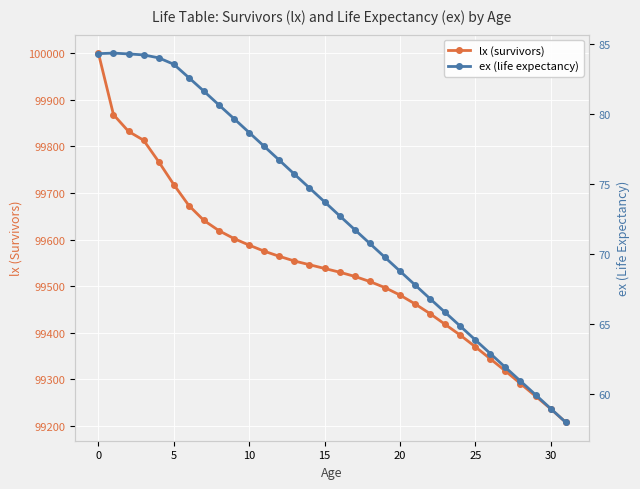

What is the maximum value for lx (survivors)?

100000